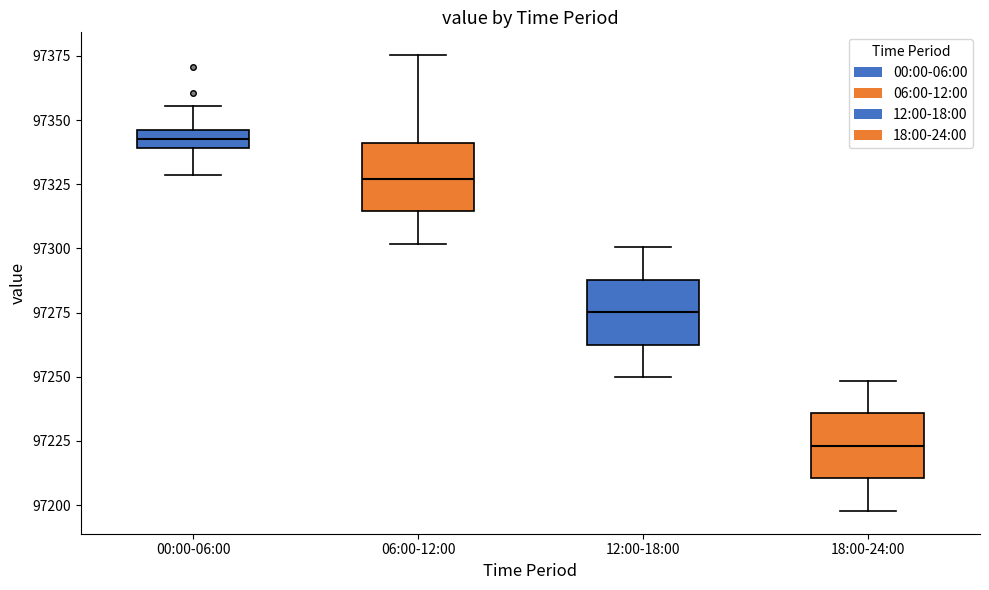

Which box's median line is the highest?

00:00-06:00